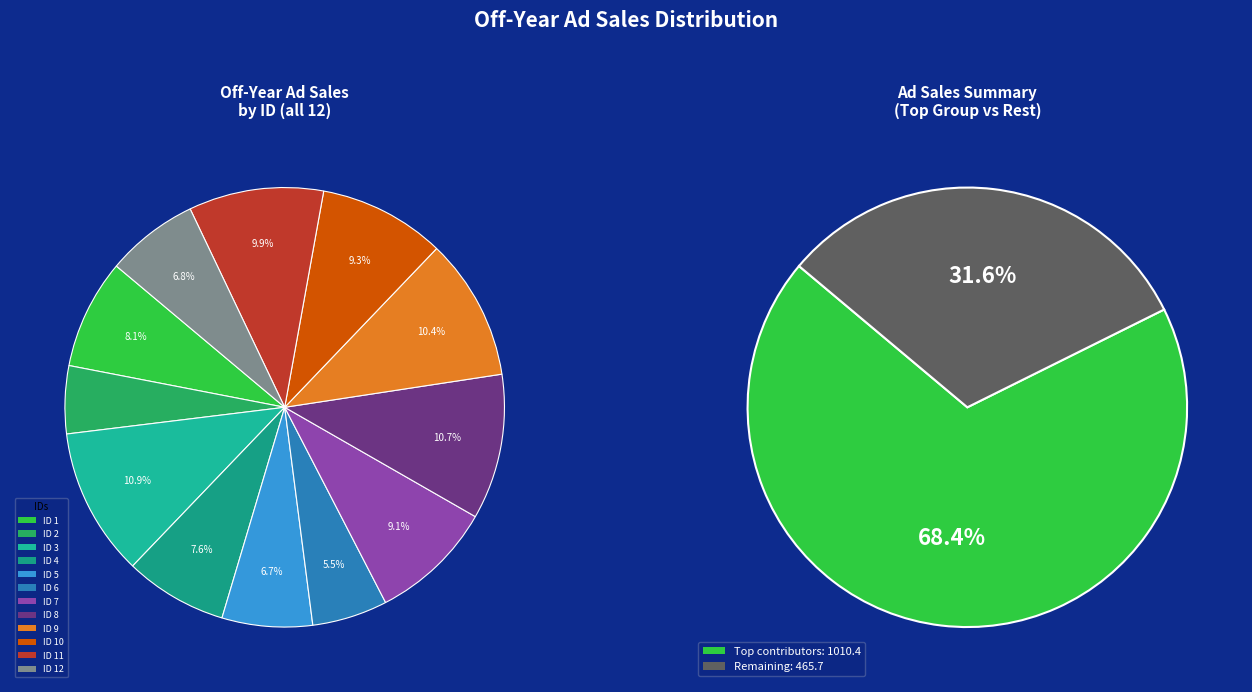

Which category has the smallest portion of the pie?

2